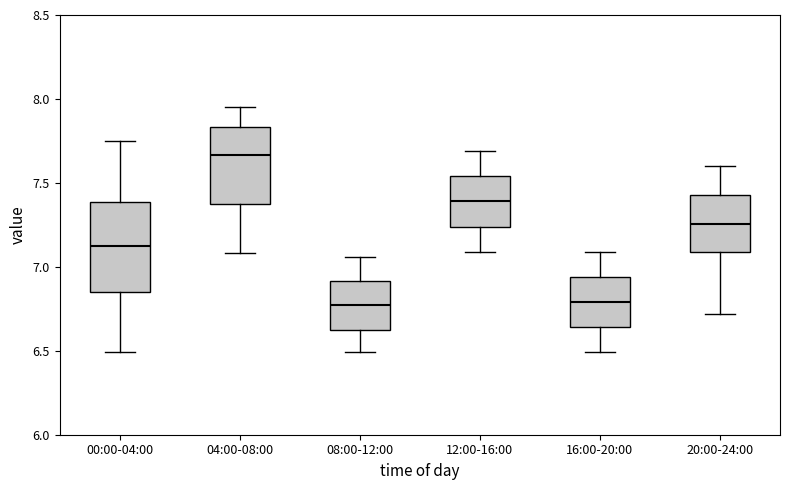

Reading left to right, read every box against the y-axis: the position of its median line, the range the box covers, and the ends of its whiskers. The values are not printed on the chart, so give them approximately, as read against the axis.

00:00-04:00: median 7.15, box 6.85 to 7.40, whiskers 6.50 to 7.75
04:00-08:00: median 7.65, box 7.35 to 7.85, whiskers 7.10 to 7.95
08:00-12:00: median 6.75, box 6.65 to 6.90, whiskers 6.50 to 7.05
12:00-16:00: median 7.40, box 7.25 to 7.55, whiskers 7.10 to 7.70
16:00-20:00: median 6.80, box 6.65 to 6.95, whiskers 6.50 to 7.10
20:00-24:00: median 7.25, box 7.10 to 7.45, whiskers 6.70 to 7.60